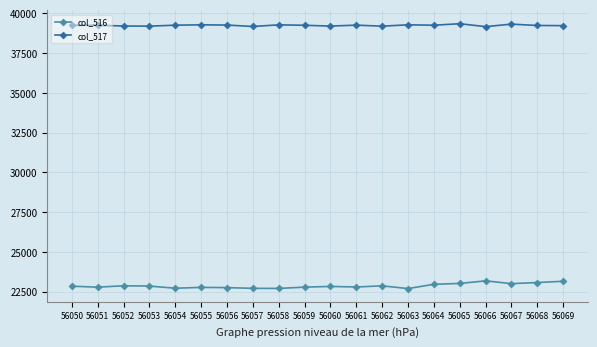

Is the value of col_517 at 56062 greater than the value of col_516 at 56050?

Yes